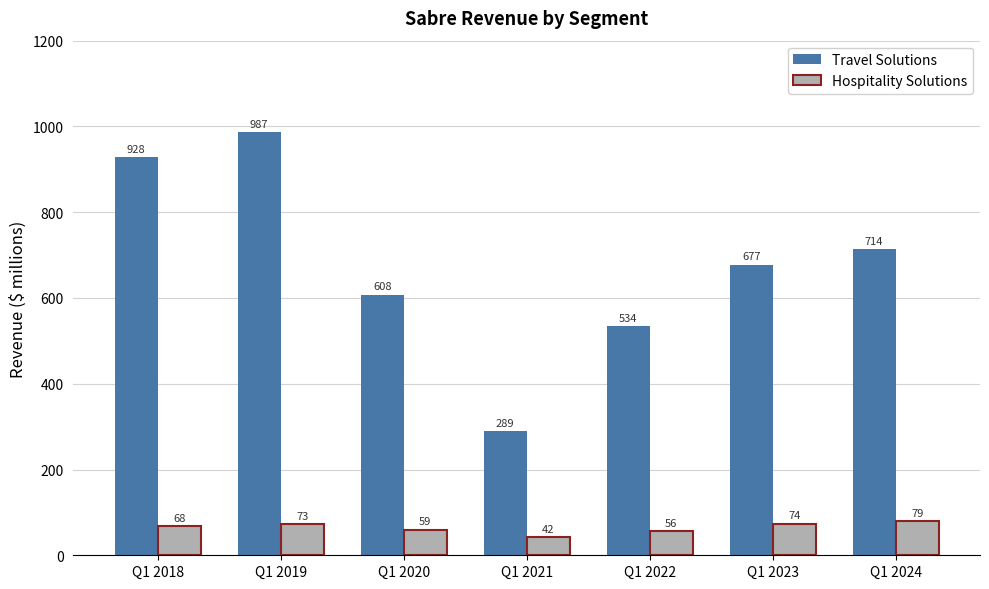

Does the chart contain any negative values?

No